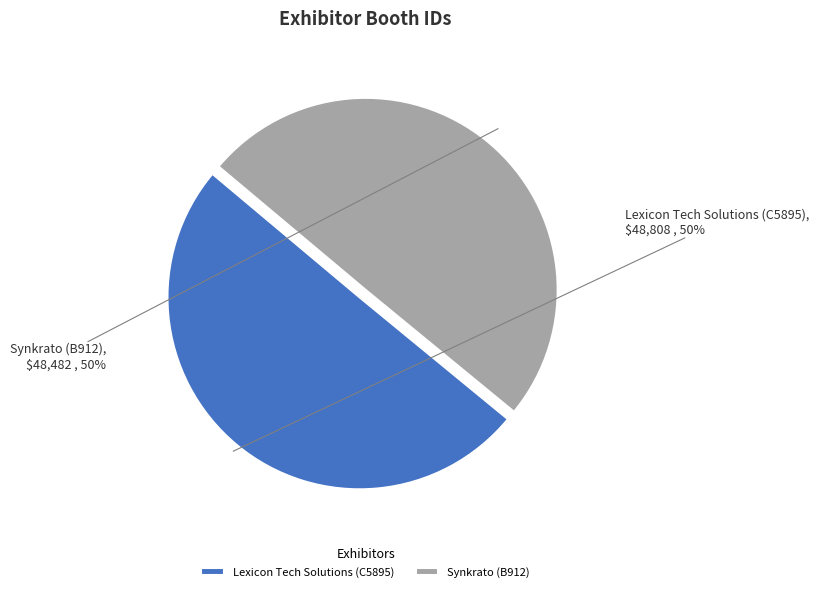

To the nearest percent, what is the combined percentage of Synkrato (B912) and Lexicon Tech Solutions (C5895)?

100%